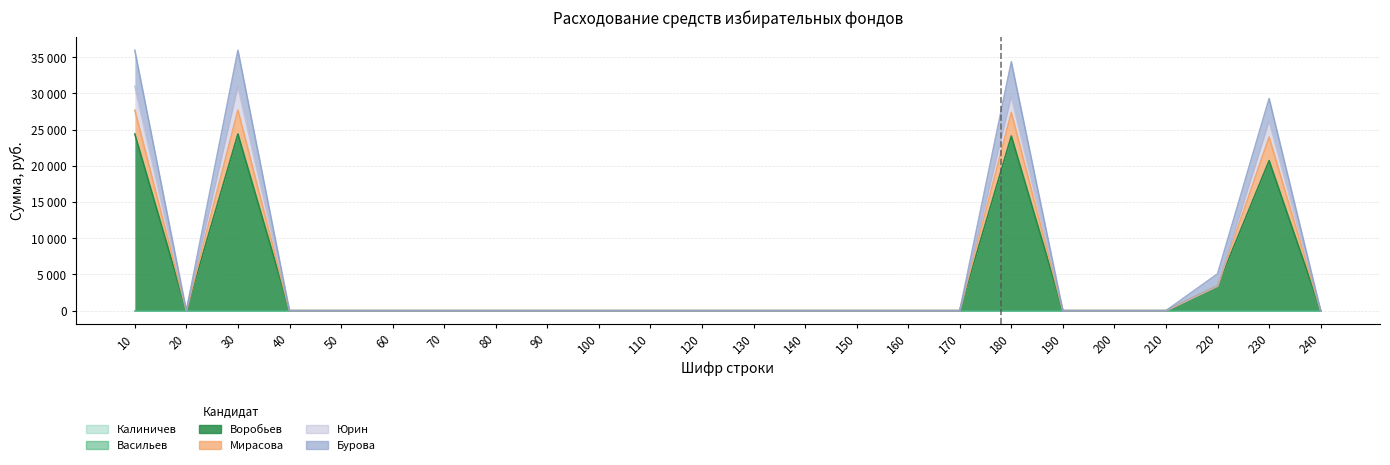

True or false: Воробьев and Юрин cross at least once.

False